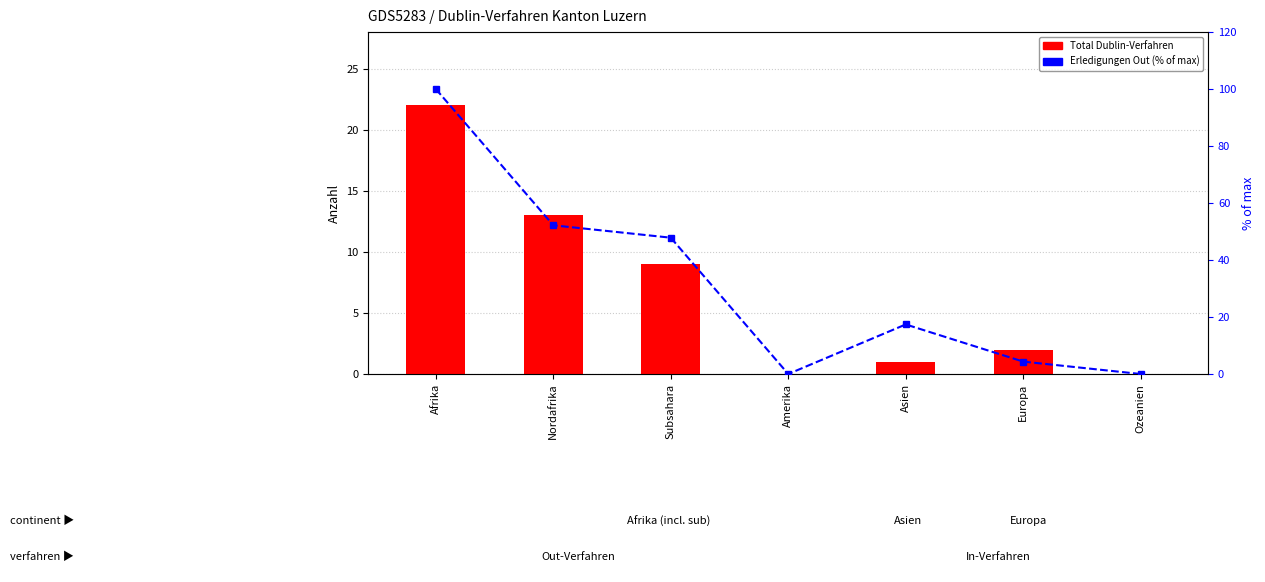

What value does the Total Dublin-Verfahren series have at Subsahara?

9.0